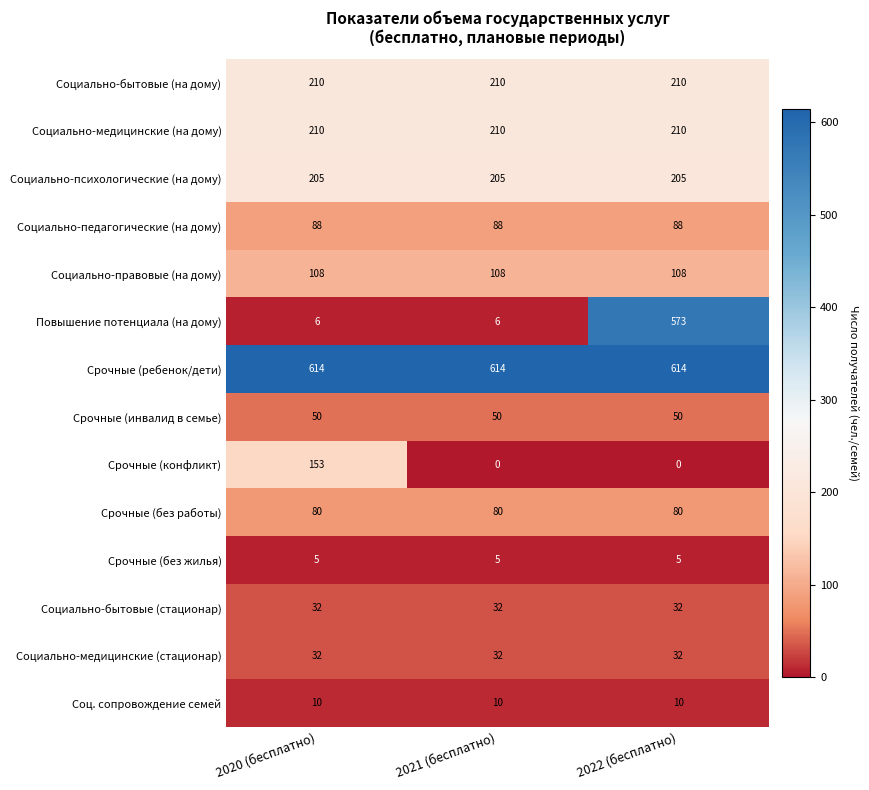

What is the total value across all series at 2020 (бесплатно)?

1803